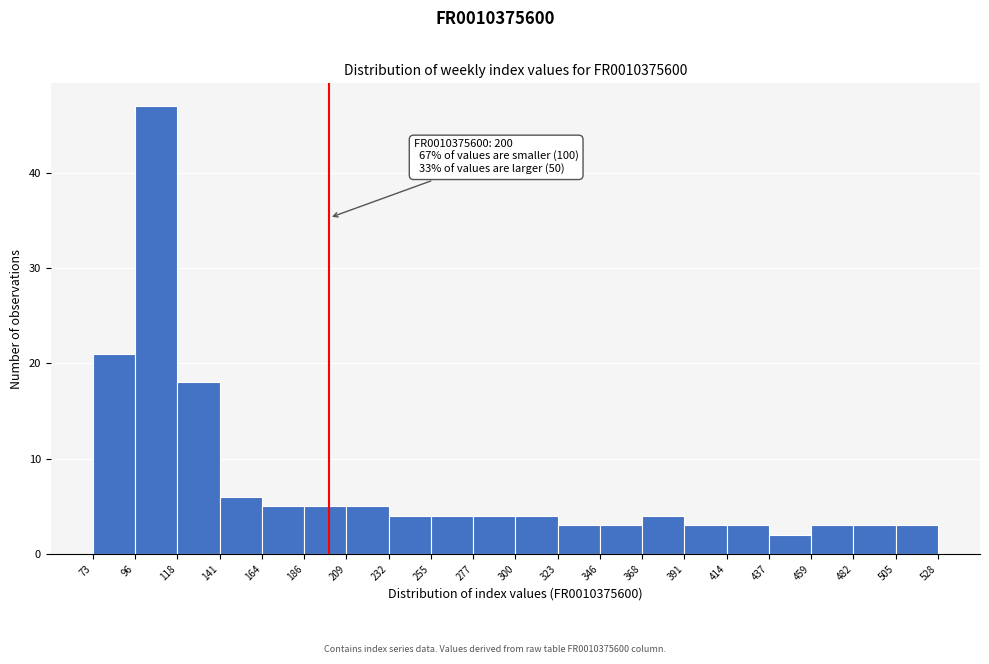

Over which range of the x-axis is the bar tallest?

96 to 118